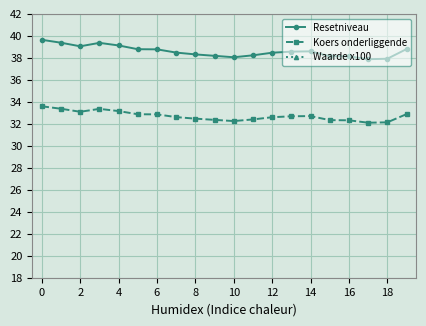

True or false: Resetniveau and Koers onderliggende intersect in this chart.

False